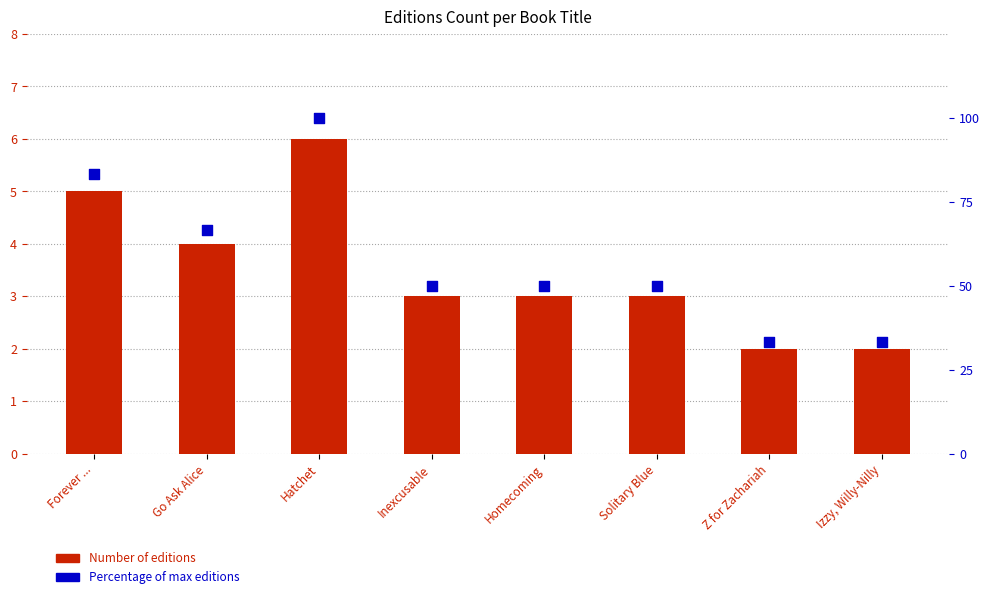

At how many categories does at least one series exceed 63?

3